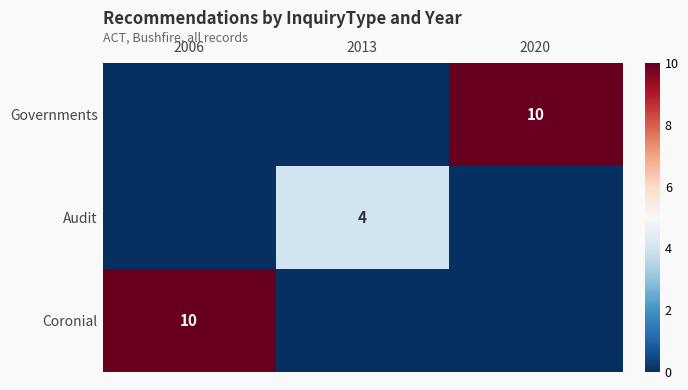

Is it true that Audit equals 7 at 2013?

False